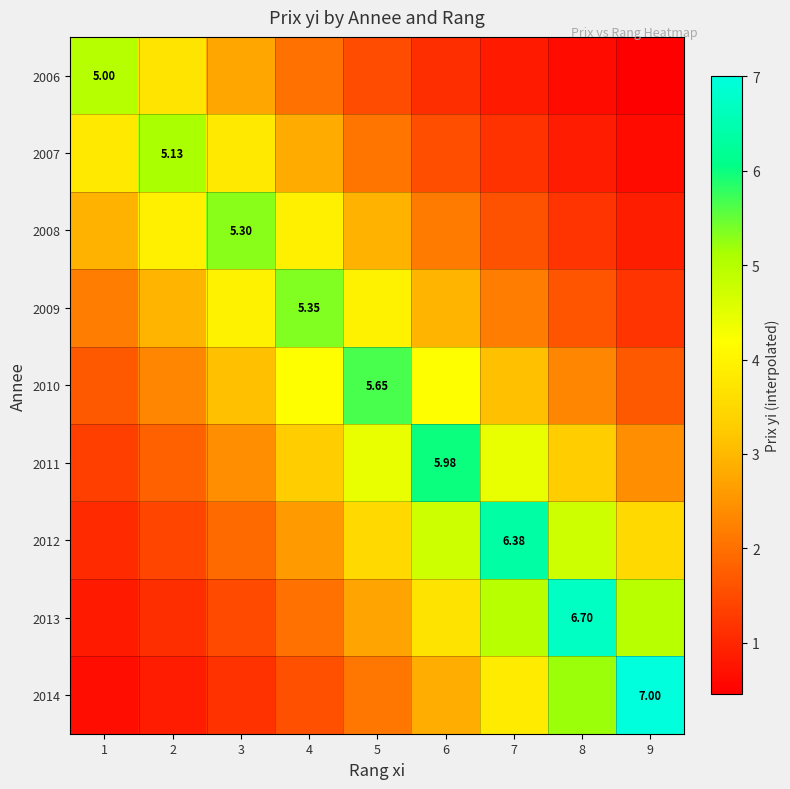

At which label is 2007 closest to 2?

5